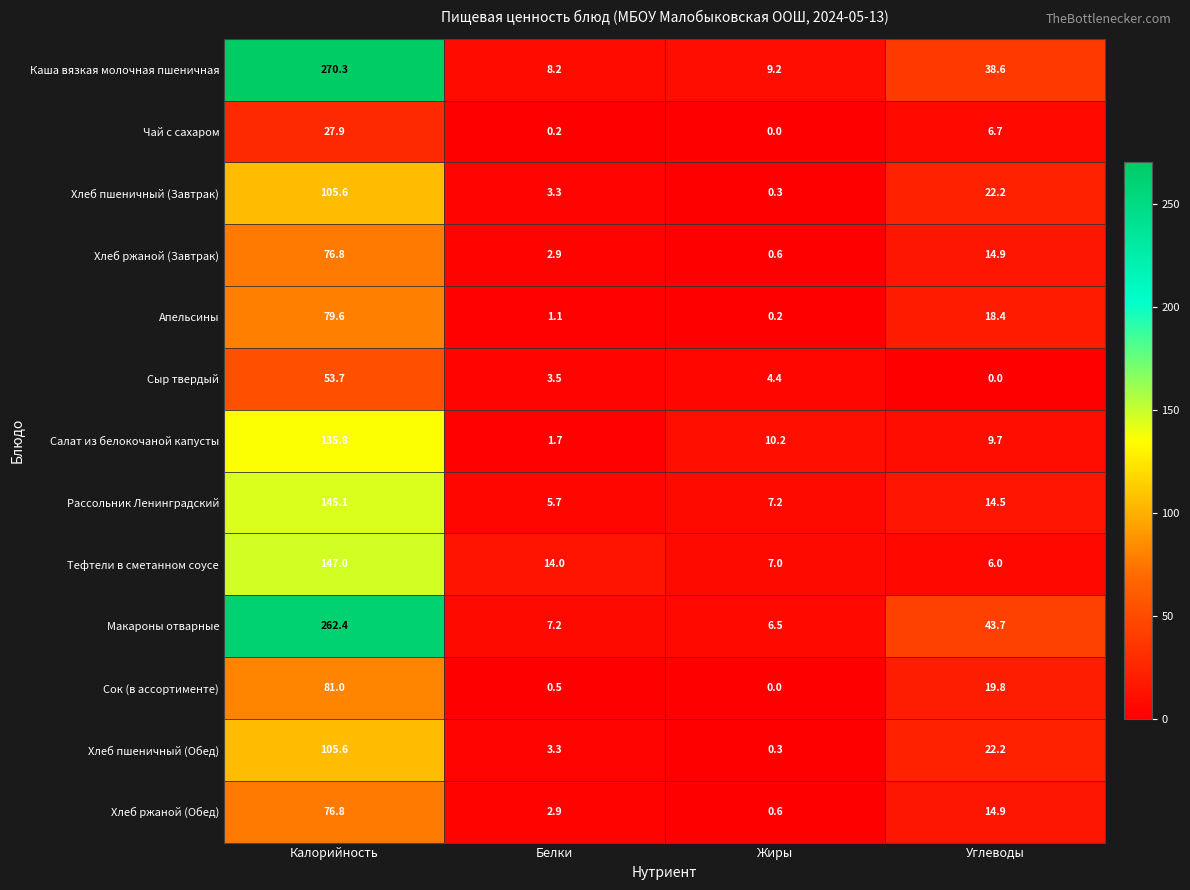

How many categories are shown in the chart?

4